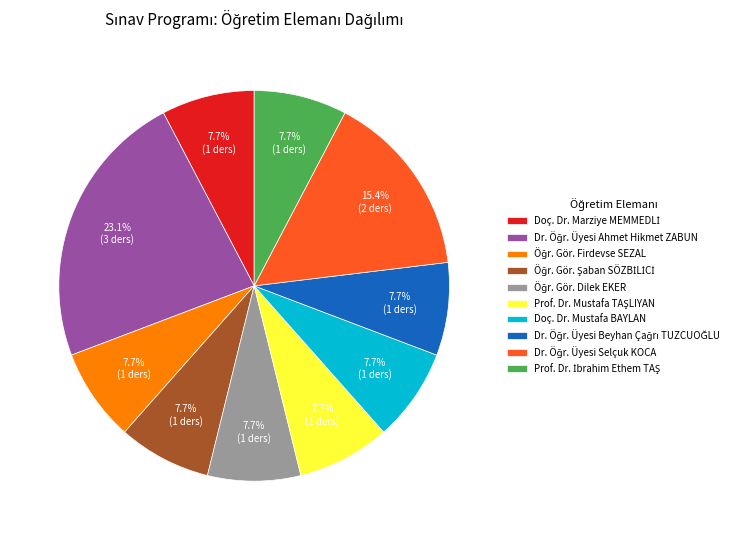

Is there any slice that represents more than half of the pie?

No